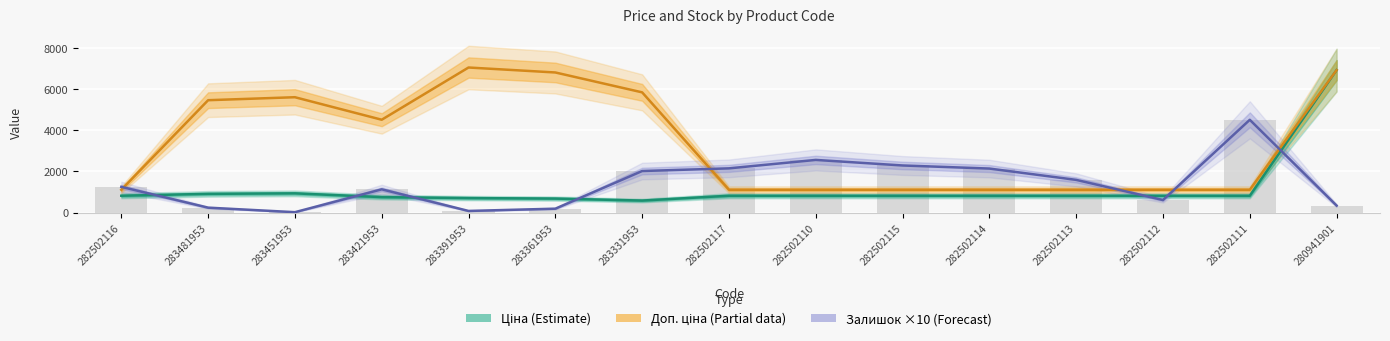

At 283391953, list the series in order from largest to smallest.

Доп. ціна (Partial), Ціна (Estimate), Залишок ×10 (Forecast)